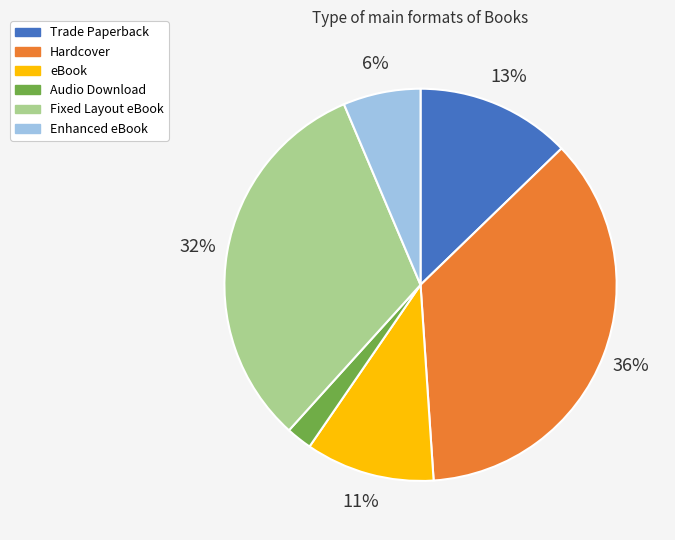

True or false: Trade Paperback accounts for 25% of the total.

False